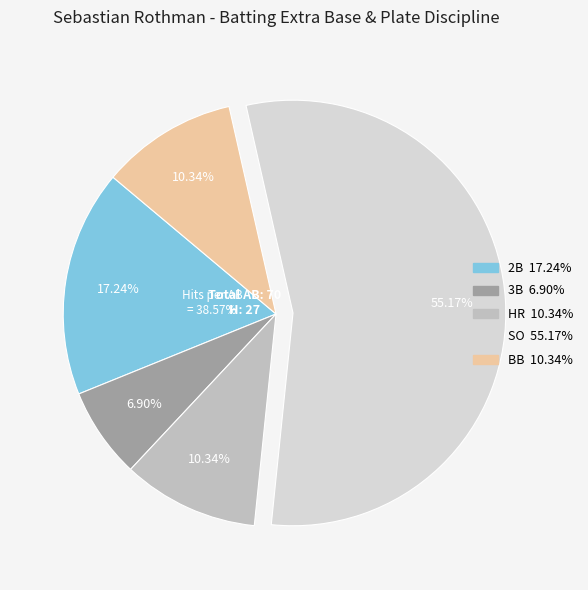

How many slices are in this pie chart?

5